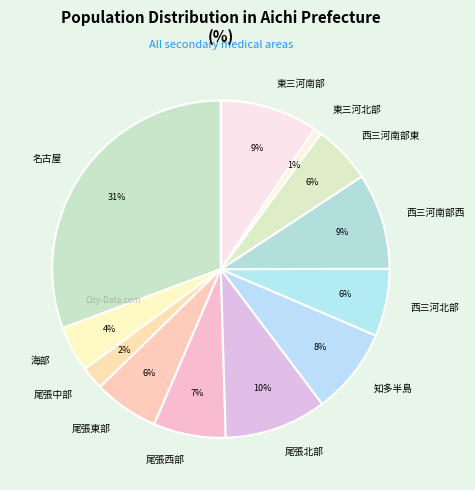

To the nearest percent, what portion does 知多半島 represent?

8%